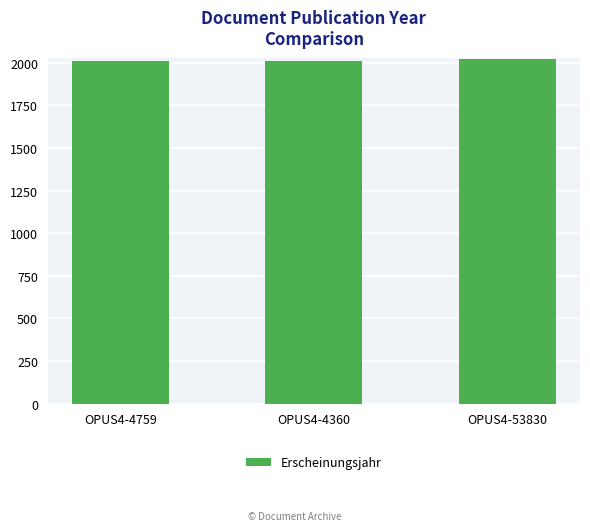

What is the greatest value displayed?

2022